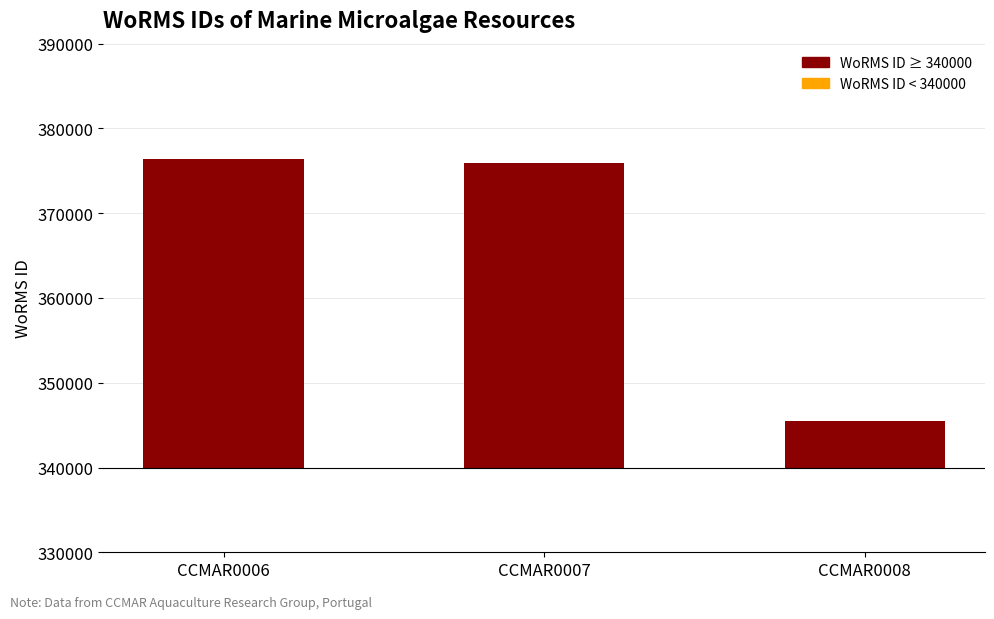

Between CCMAR0008 and CCMAR0006, which is larger?

CCMAR0006